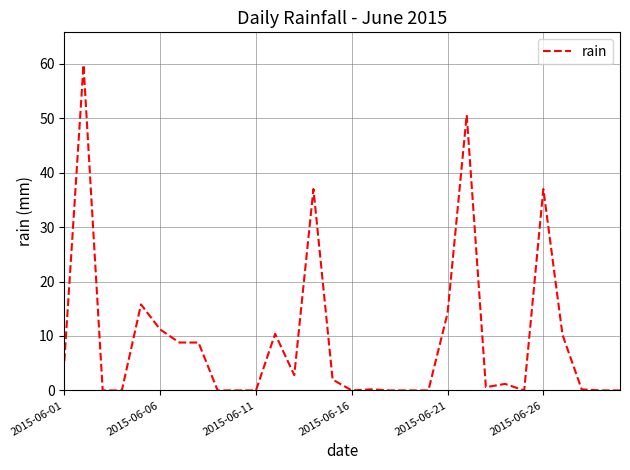

What is the maximum value shown in the chart?

59.8